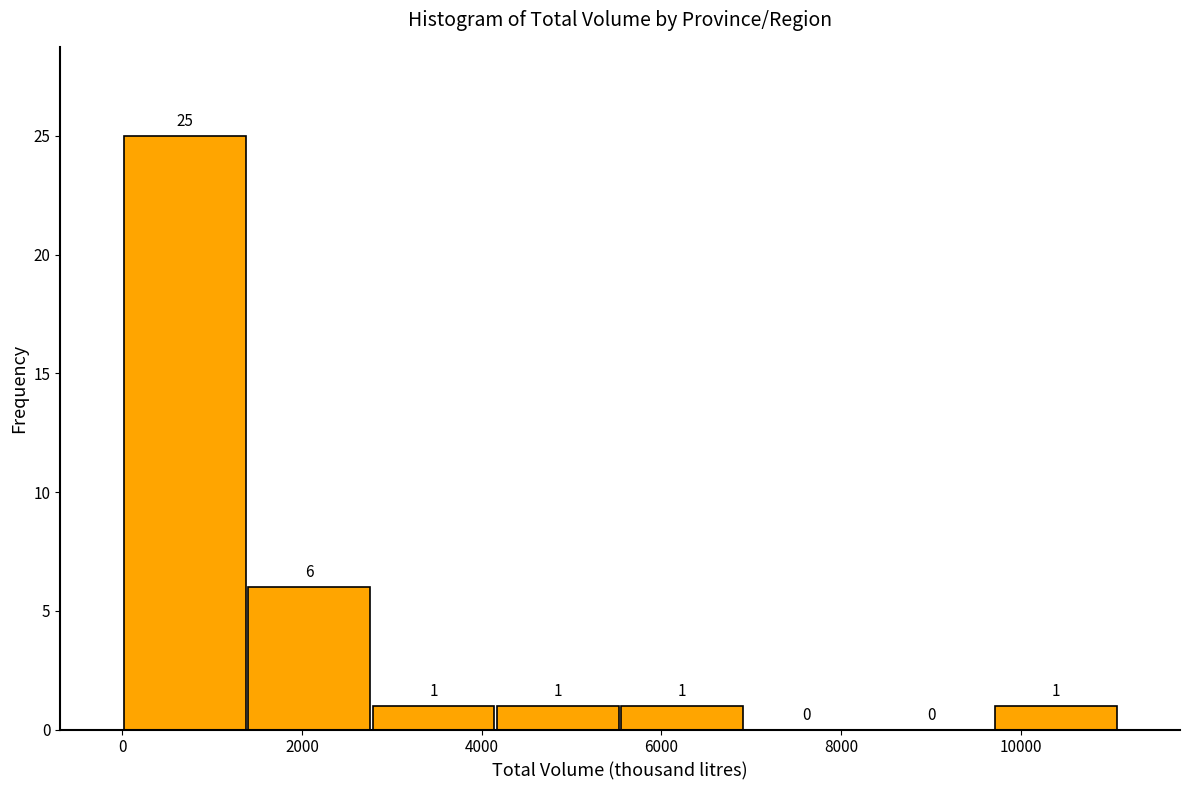

Reading left to right, list every bar in this chart as the range it spans on the x-axis followed by its height. The bar edges are not printed on the chart, so give them approximately, as read against the axis.

0 to 1400: 25
1400 to 2800: 6
2800 to 4200: 1
4200 to 5600: 1
5600 to 7000: 1
7000 to 8400: 0
8400 to 9600: 0
9600 to 11000: 1